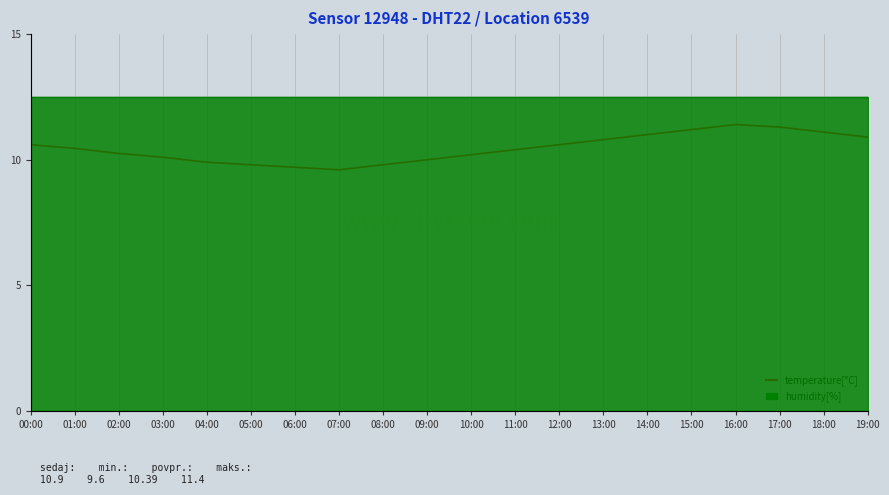

What position from the right is 07:00?

13